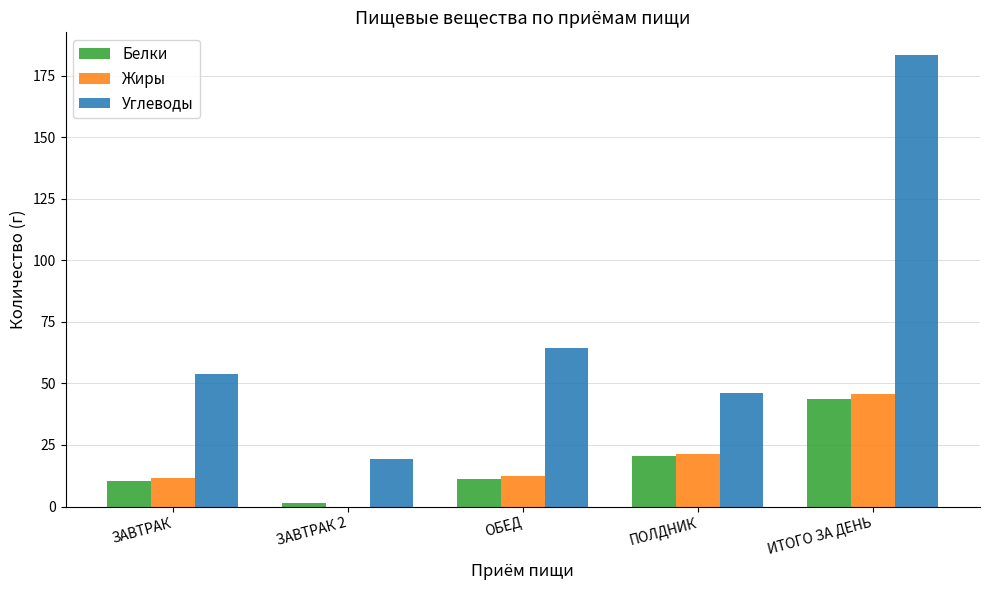

Which series has the largest range (max minus min)?

Углеводы